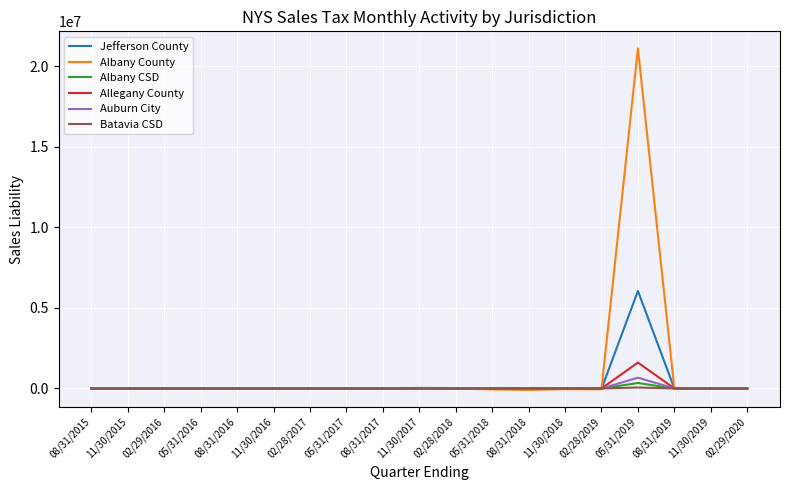

Which series has the largest range (max minus min)?

Albany County